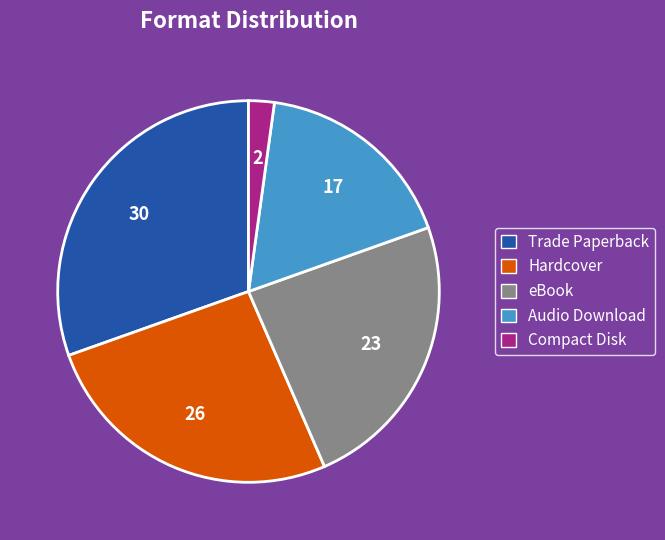

Which category has the smallest portion of the pie?

Compact Disk